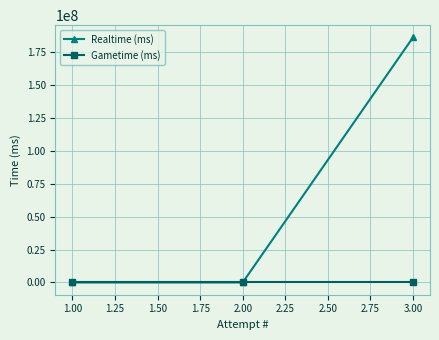

What is the greatest value displayed?

185946491